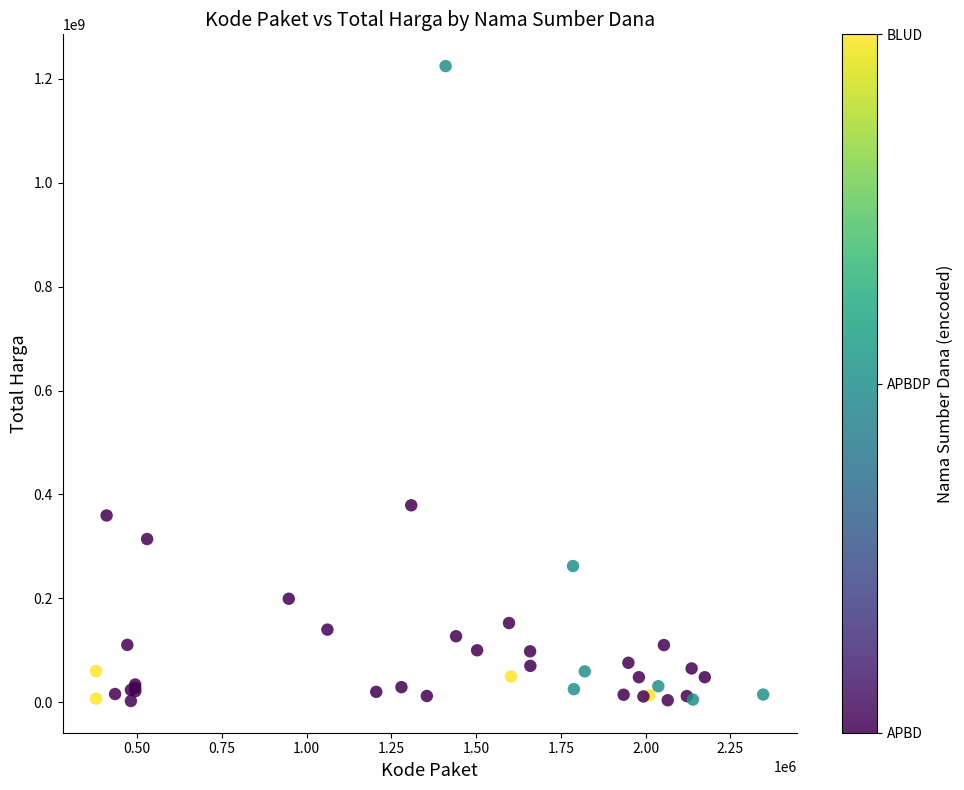

What Y value in the scatter plot is closest to 613538875?

379075000